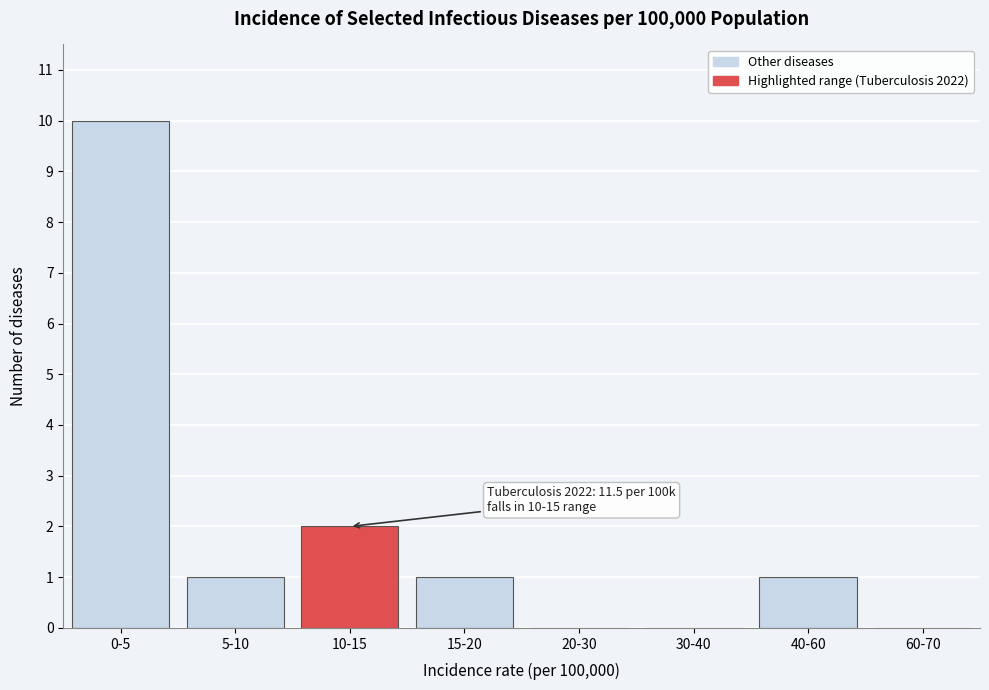

Reading left to right, extract all data points from this chart.

0-5=10	5-10=1	10-15=2	15-20=1	20-30=0	30-40=0	40-60=1	60-70=0